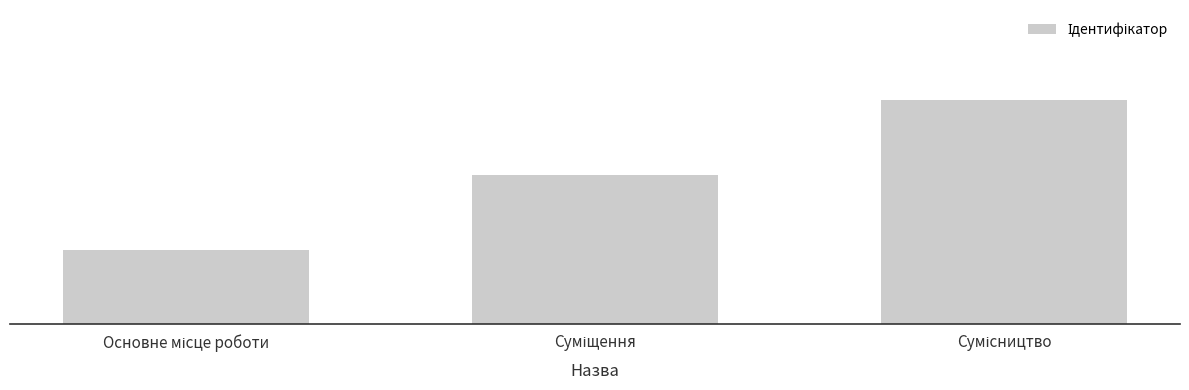

Where is the data nearest to the value 2?

Суміщення